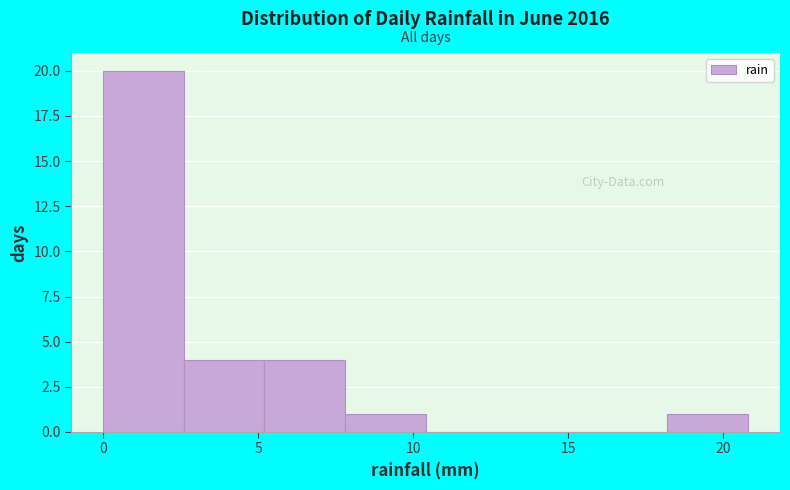

Which range on the x-axis has the tallest bar?

0.0 to 2.6